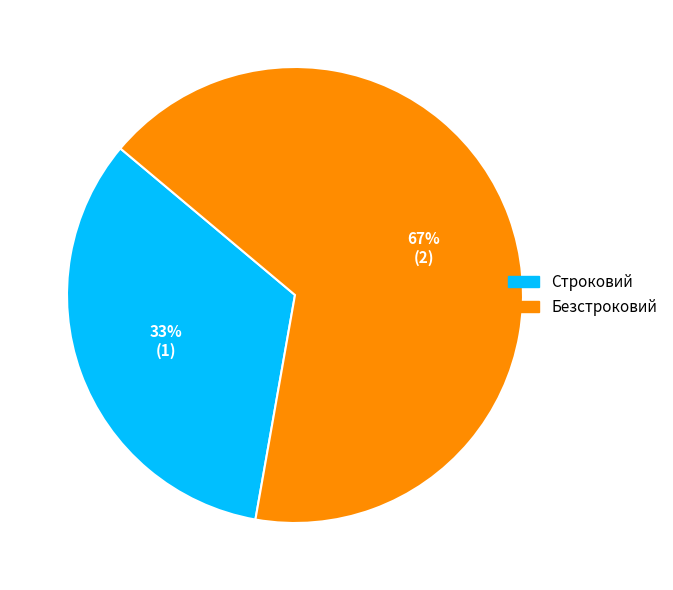

What is the smallest slice in the pie chart?

Строковий